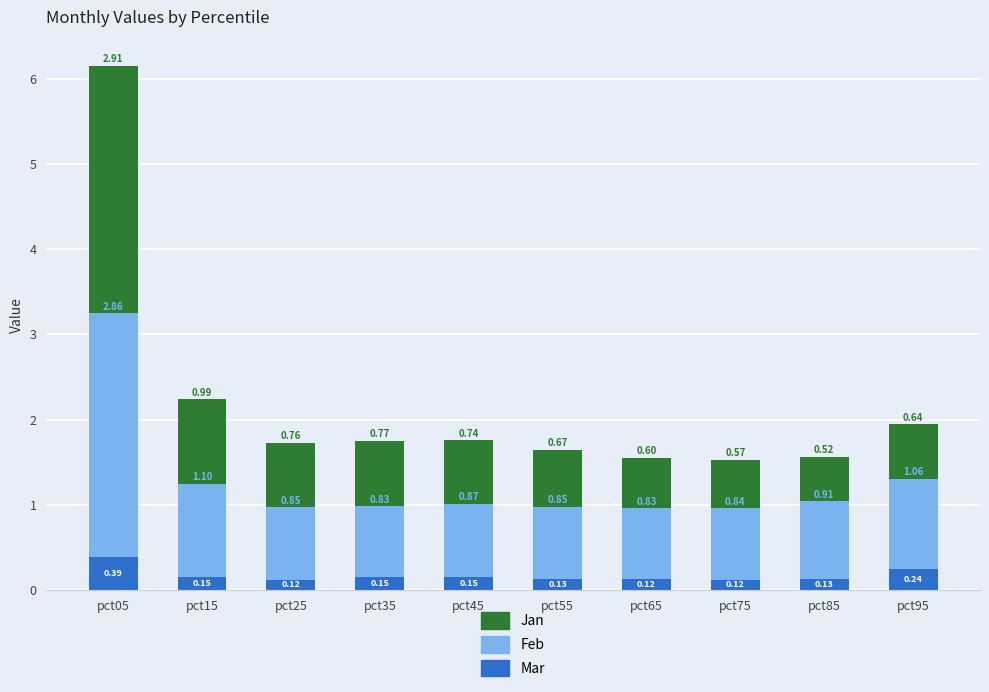

At which category is the sum across all series the highest?

pct05